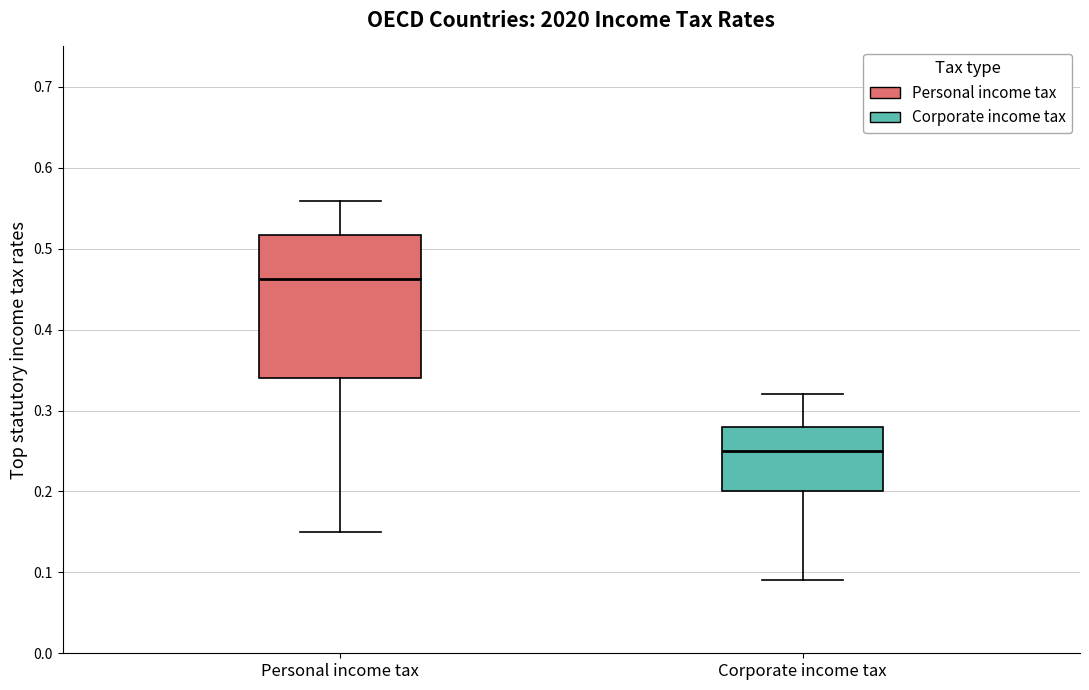

Where does the lower whisker of the box for Corporate income tax end on the y-axis? The values are not printed on the chart, so give them approximately, as read against the axis.

0.09